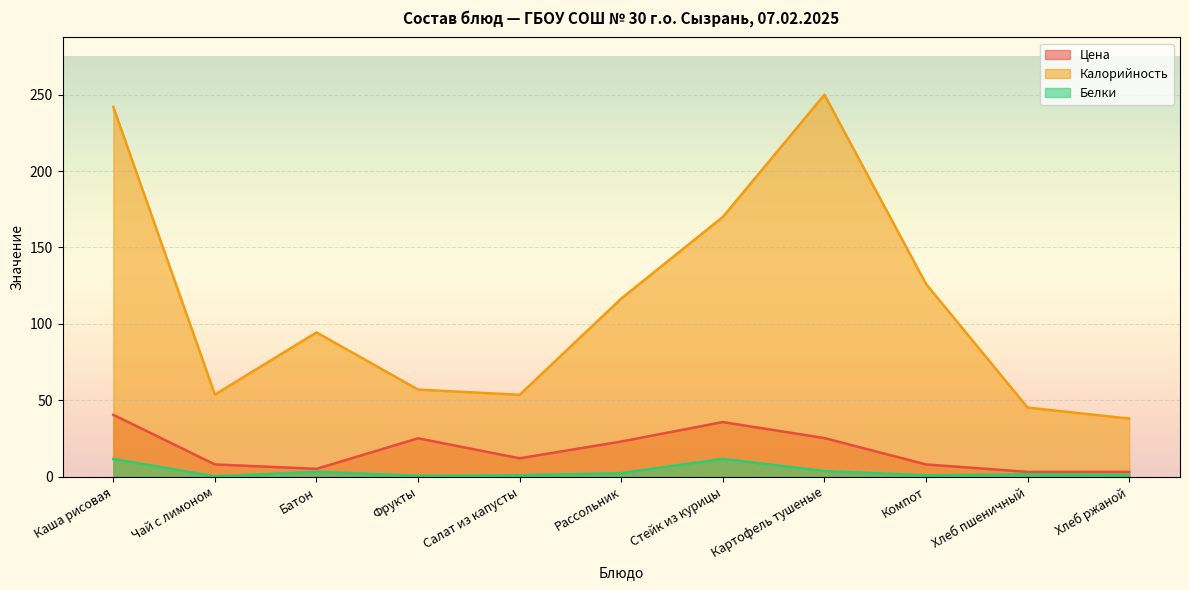

Which category has the lowest value in the Цена series?

Хлеб пшеничный